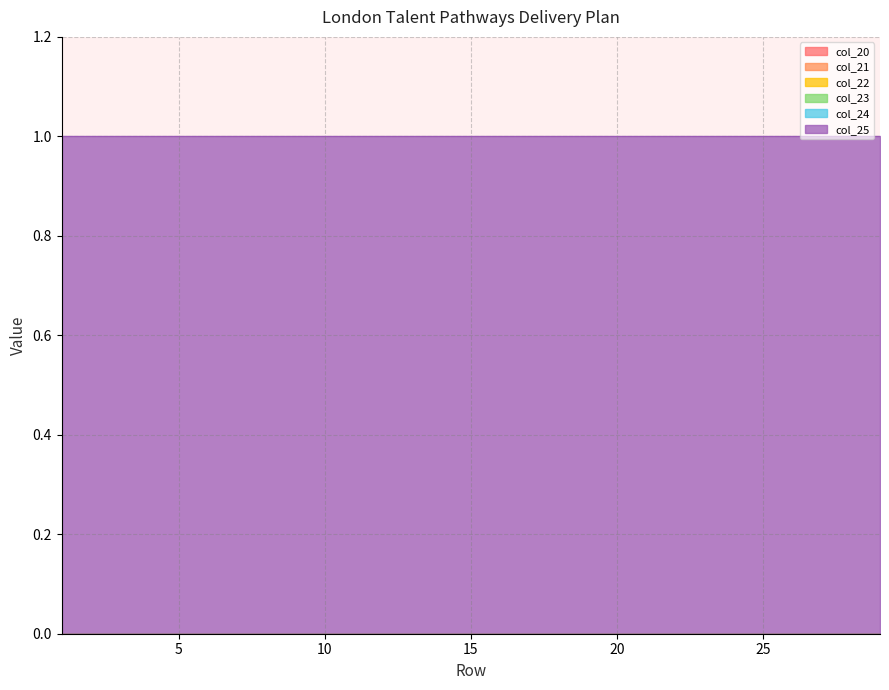

Which series has the largest total across all categories?

col_25